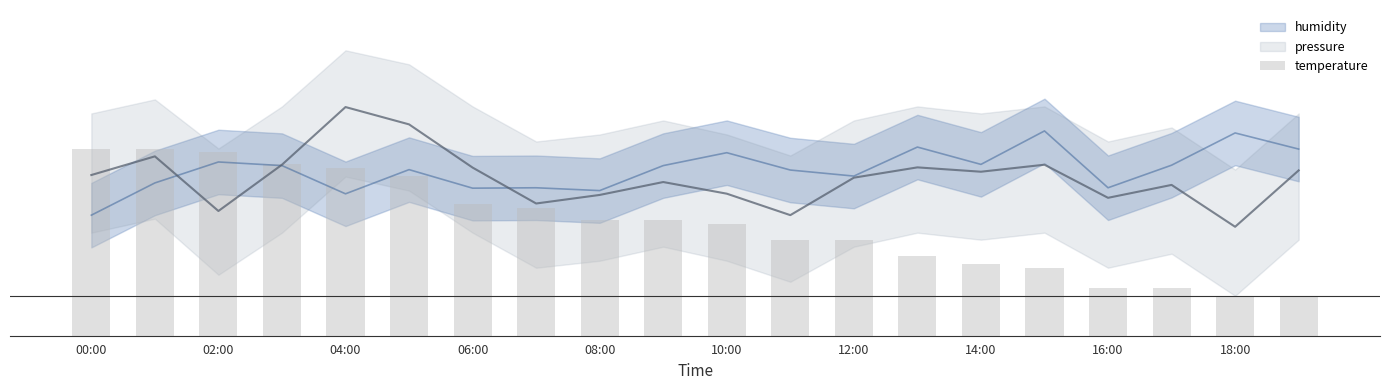

What is the sum of the values at 14:00 and 18:00?

85.0